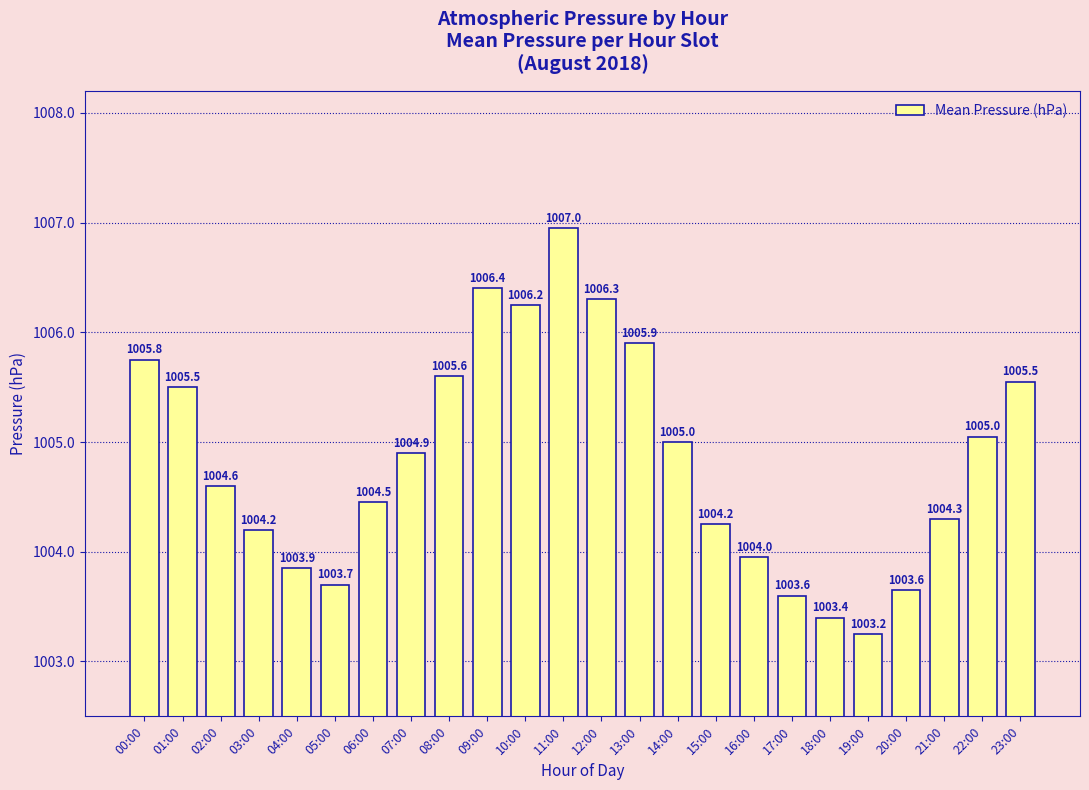

True or false: the data shows 251.4 at 17:00.

False